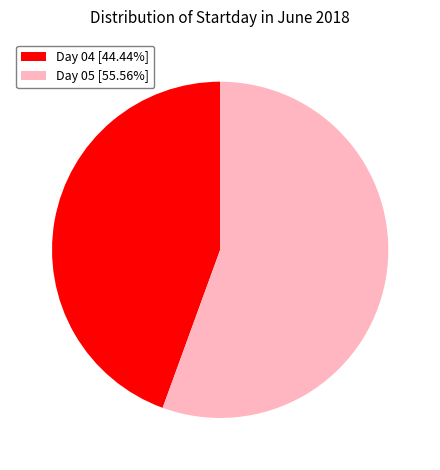

What is the ratio of the value at Day 04 [44.44%] to the value at Day 05 [55.56%]?

0.8